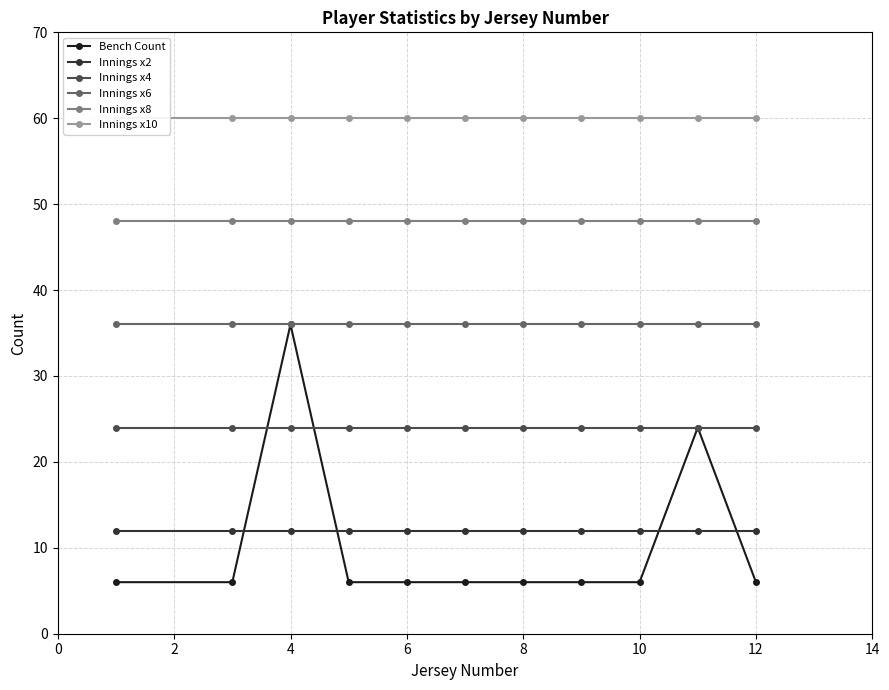

True or false: Innings x2 and Innings x6 cross at least once.

False